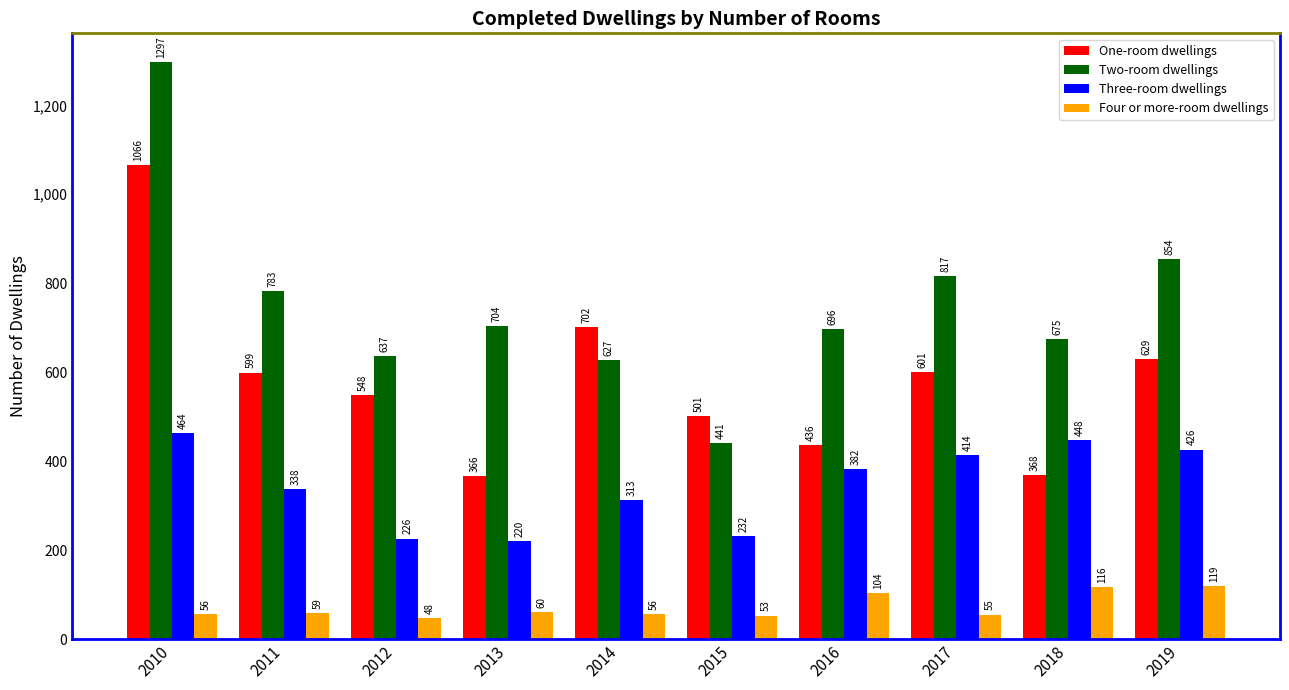

At which label does One-room dwellings reach its peak?

2010